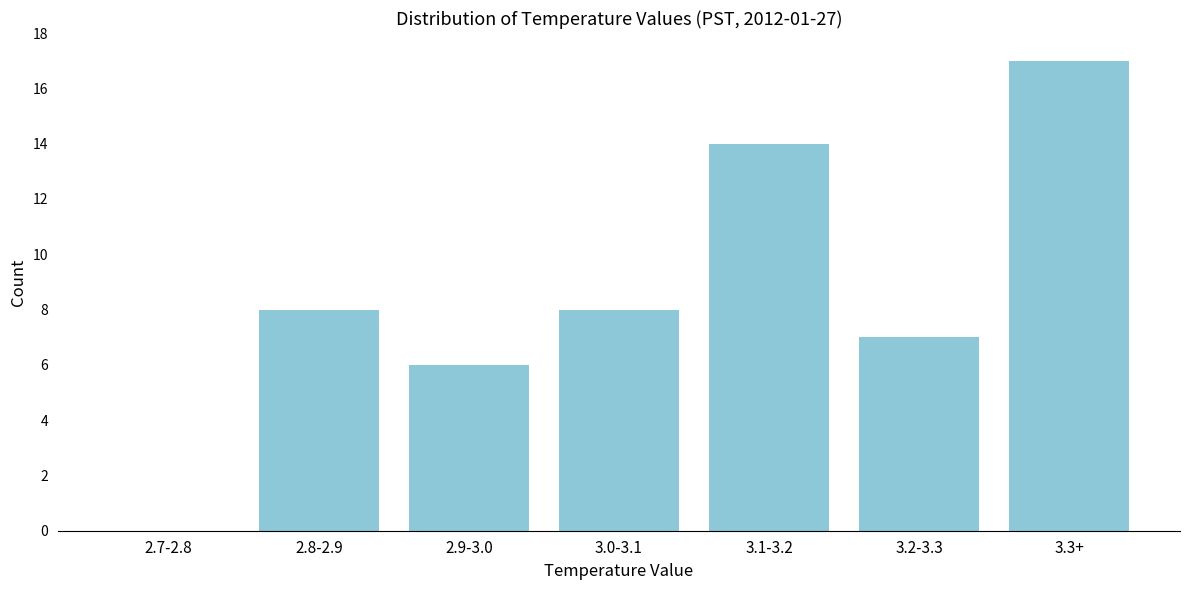

Reading right to left, extract all data points from this chart.

3.3+=17	3.2-3.3=7	3.1-3.2=14	3.0-3.1=8	2.9-3.0=6	2.8-2.9=8	2.7-2.8=0